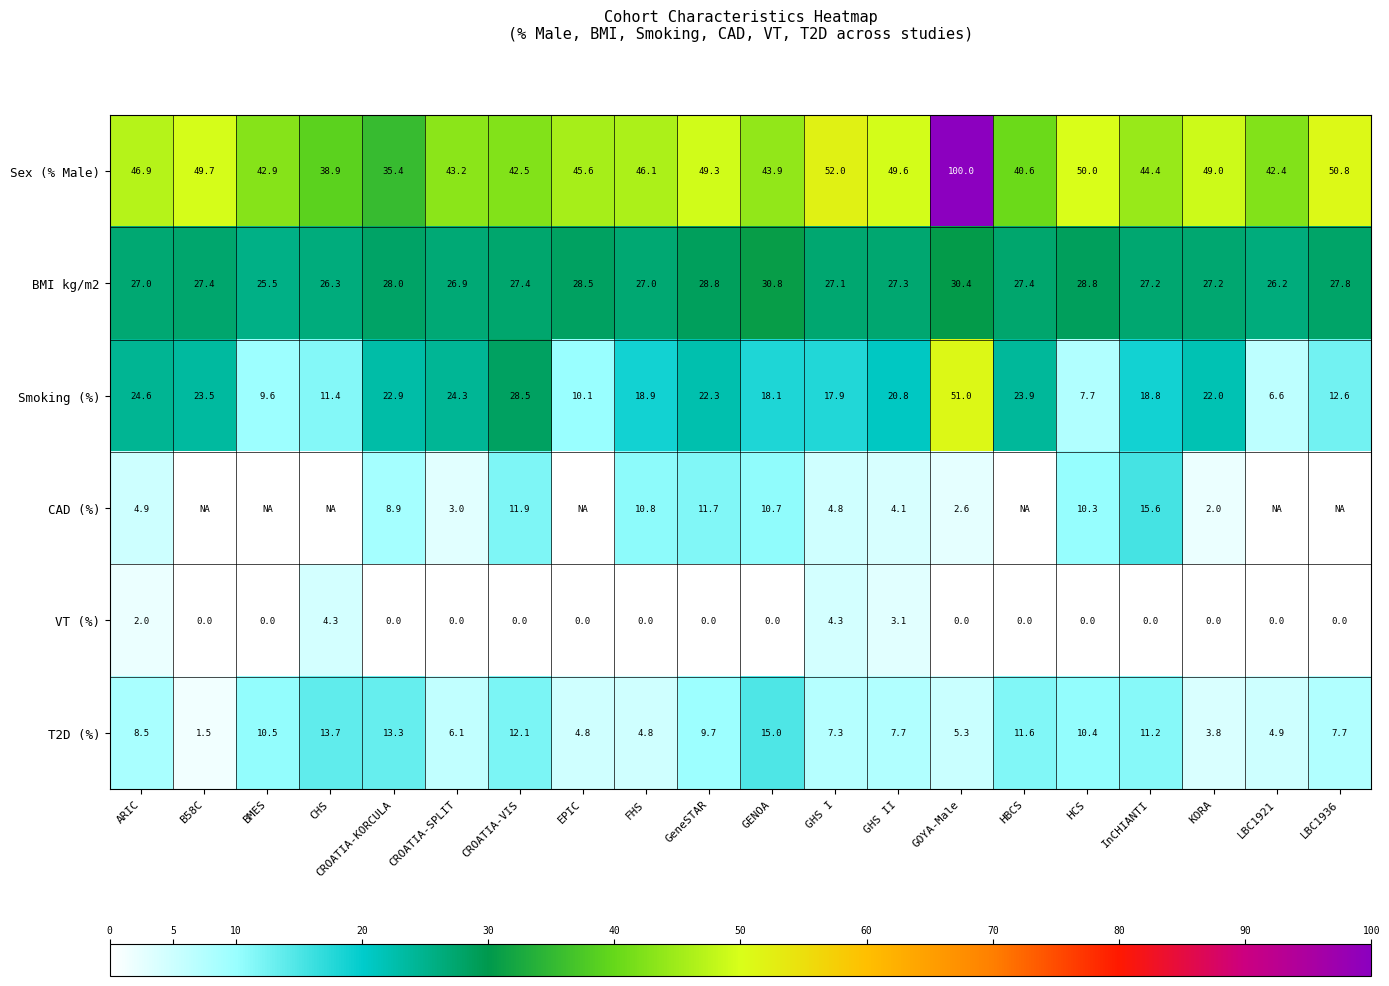

Between CROATIA-VIS and GHS II, which series saw the biggest shift?

CAD (%)